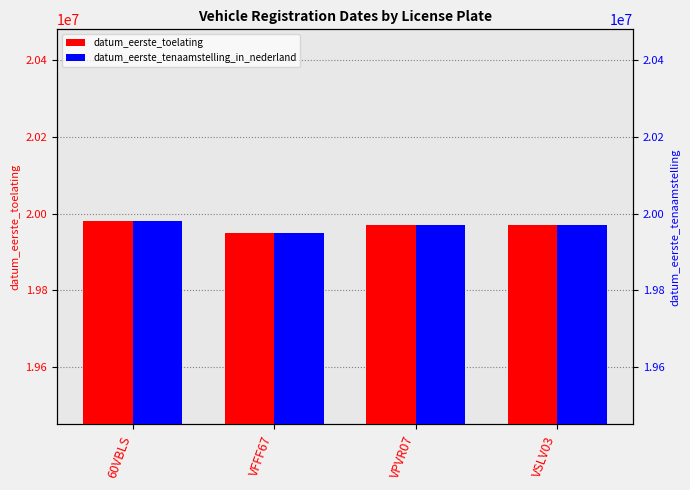

What position from the left is VFFF67?

2